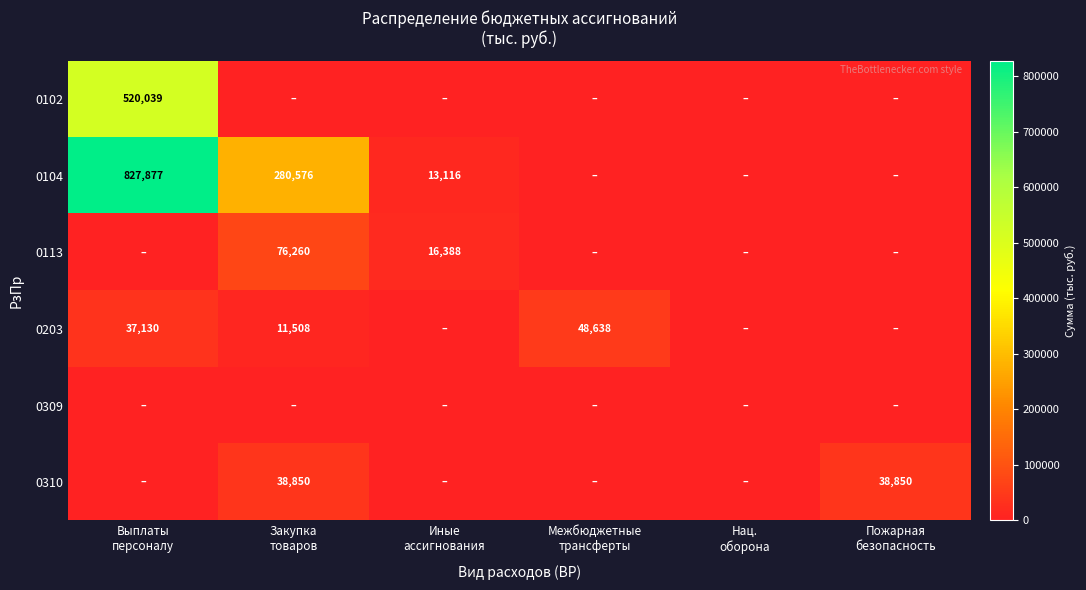

Which category has the highest value across all series?

Выплаты
персоналу